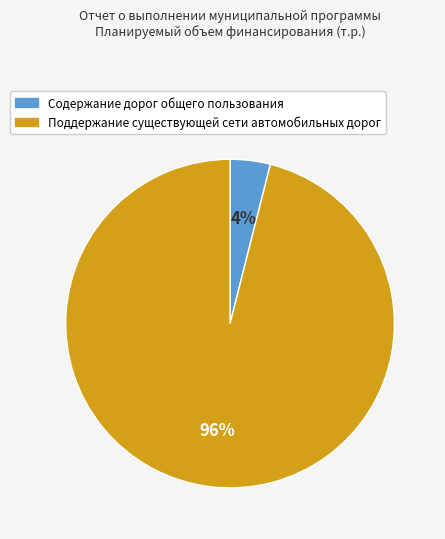

Which category has the smallest portion of the pie?

Содержание дорог общего пользования